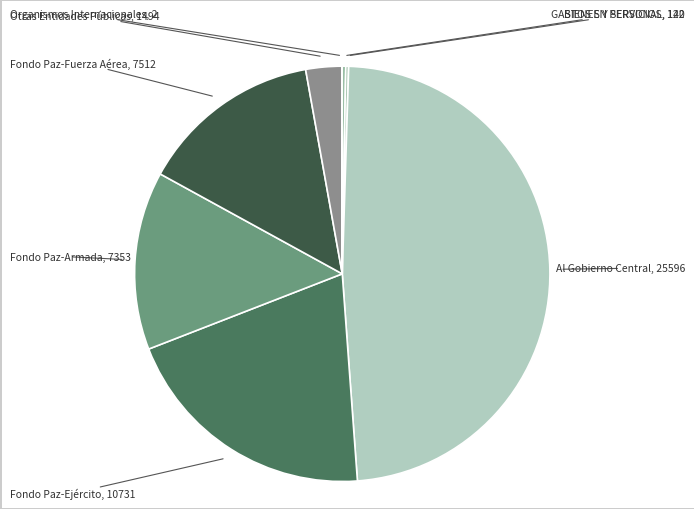

Is the sum of Fondo Paz-Fuerza Aérea and Al Gobierno Central greater than half?

Yes